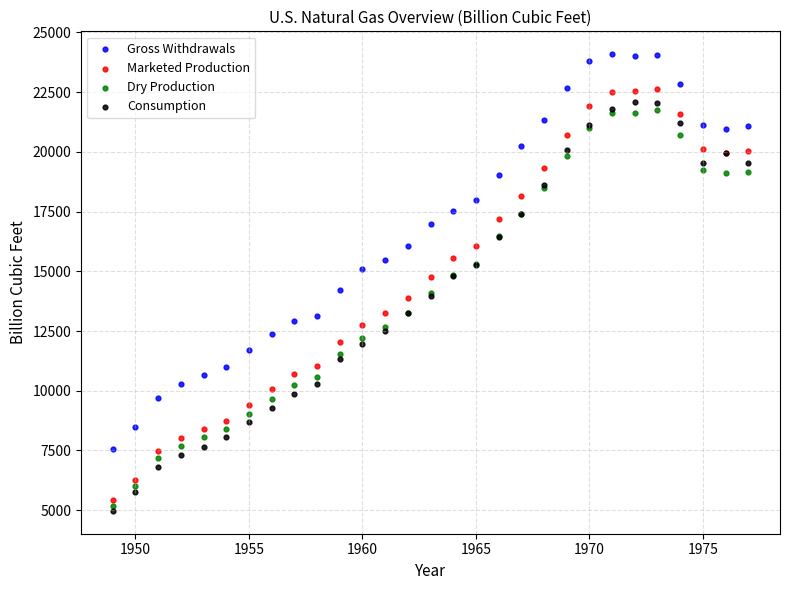

What are all the series names shown in the legend?

Gross Withdrawals, Marketed Production, Dry Production, Consumption